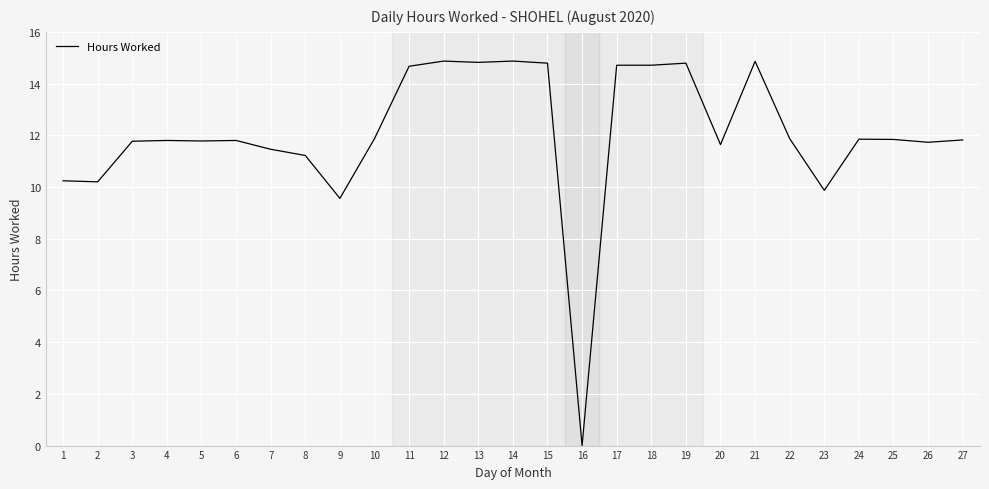

What is the change in value from 4 to 14?

+3.1